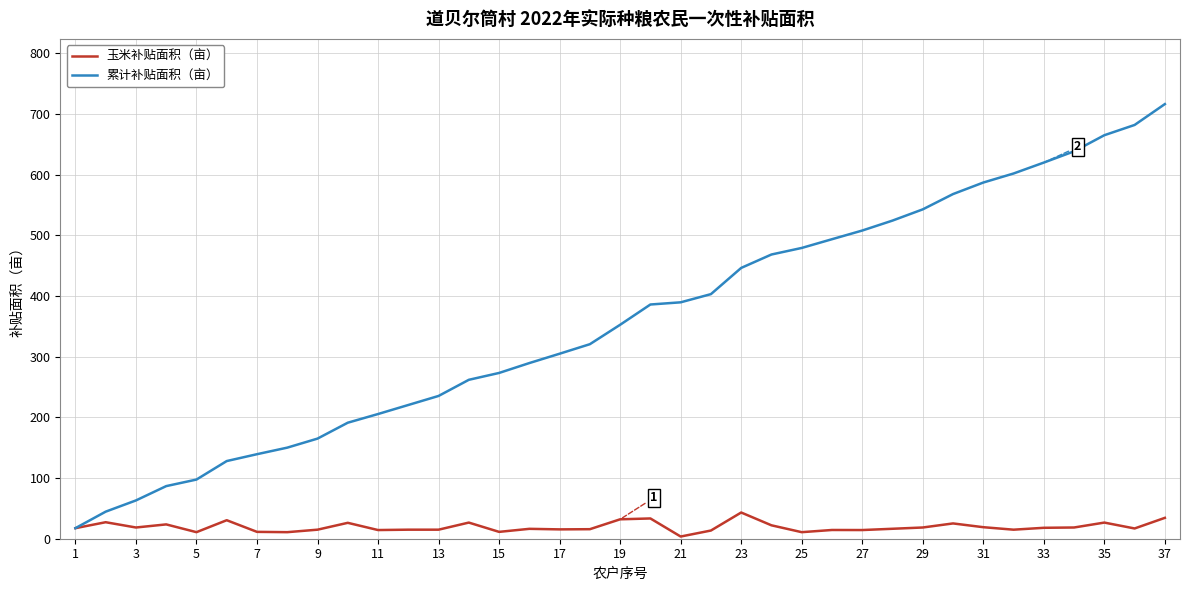

What is the difference between the second highest and second lowest values in the 玉米补贴面积（亩） series?

23.6